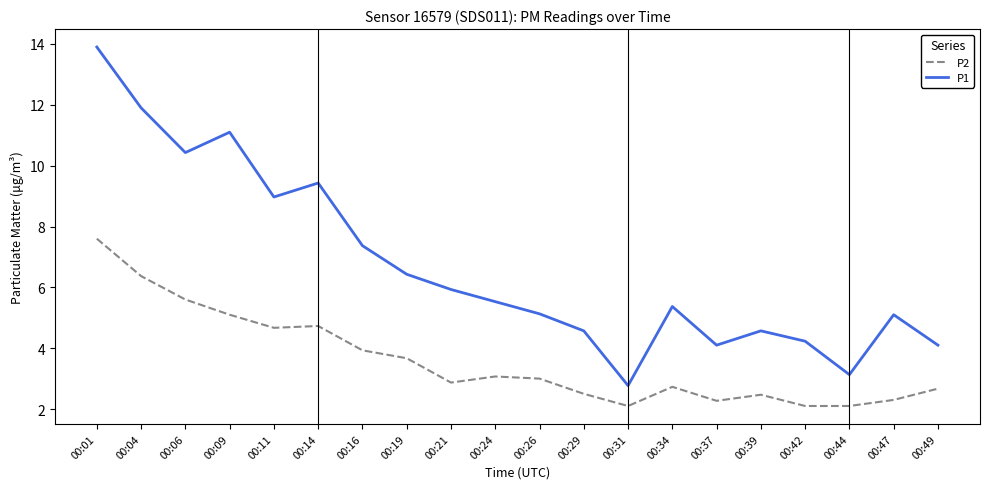

Where is P2 nearest to the value 4?

00:16